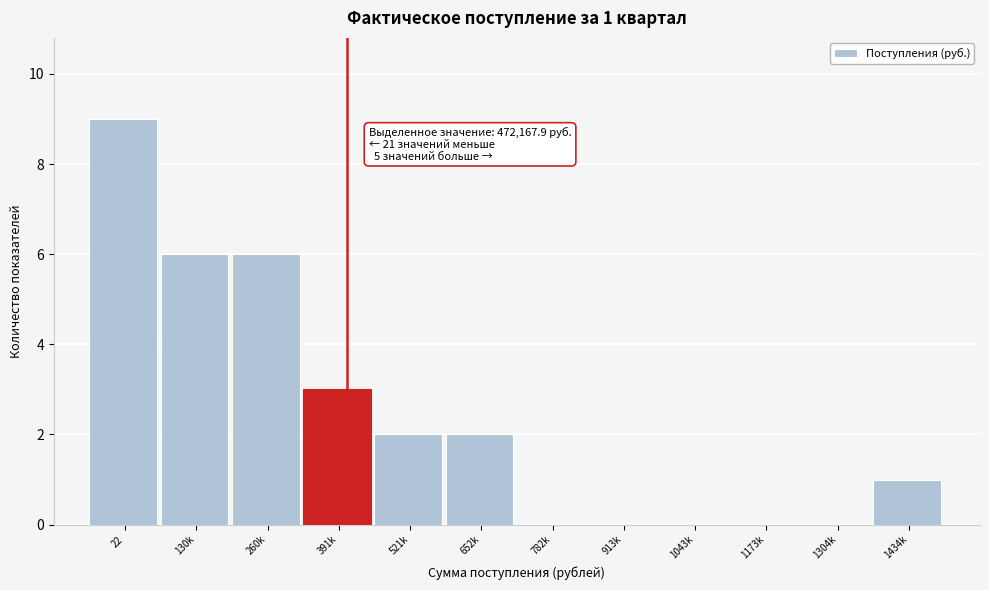

Reading right to left, list all the values displayed in this chart.

1434k=1	1304k=0	1173k=0	1043k=0	913k=0	782k=0	652k=2	521k=2	391k=3	260k=6	130k=6	22=9